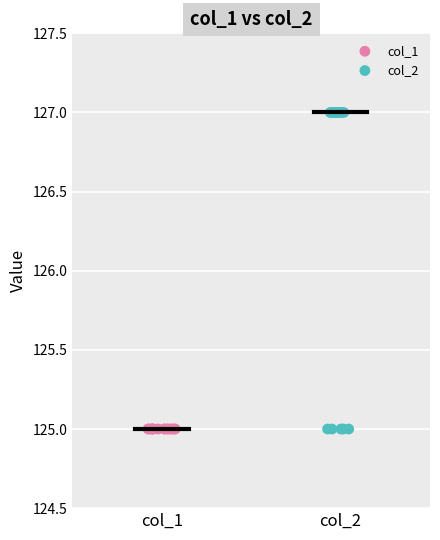

Which series reaches the maximum Y coordinate?

col_2